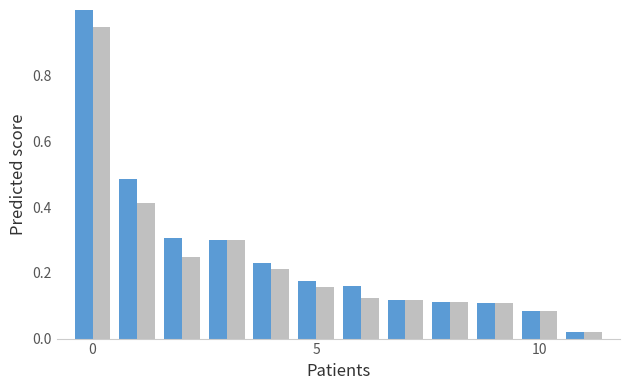

What is the maximum value shown in the chart?

1.0